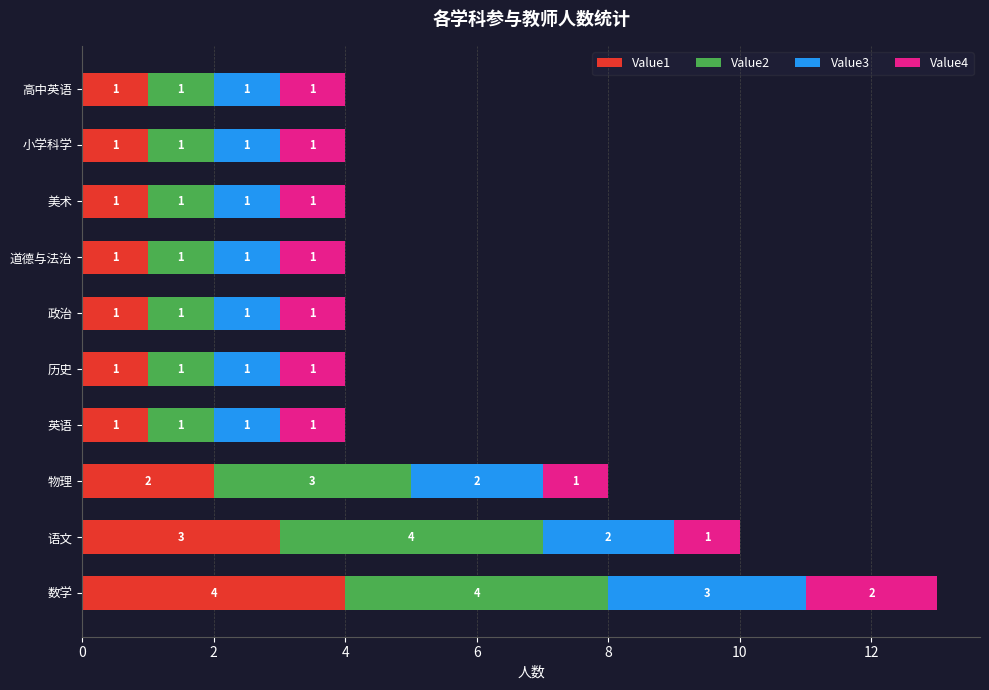

At which category is the sum across all series the highest?

数学